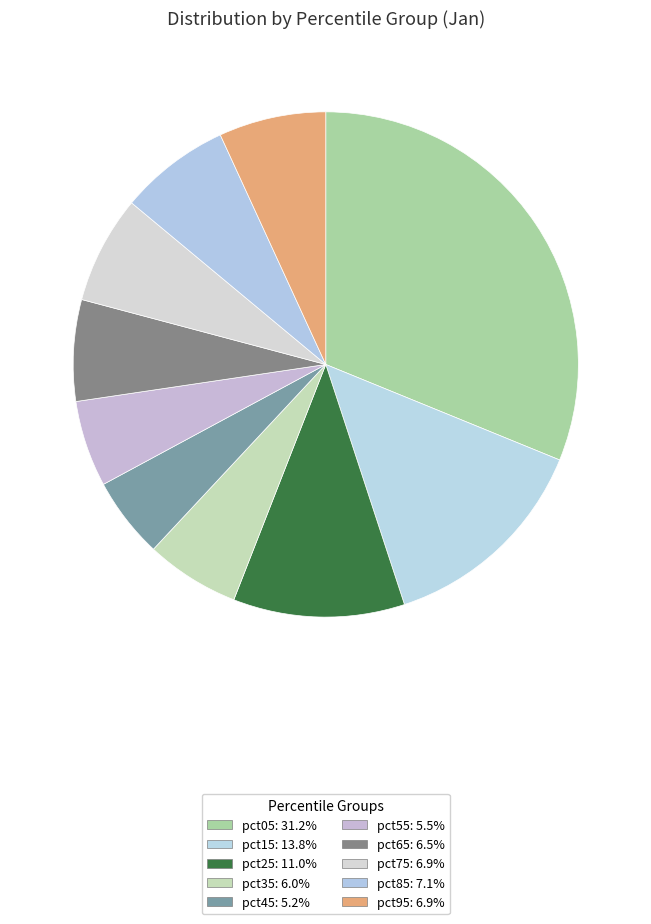

Which category has the smallest portion of the pie?

pct45